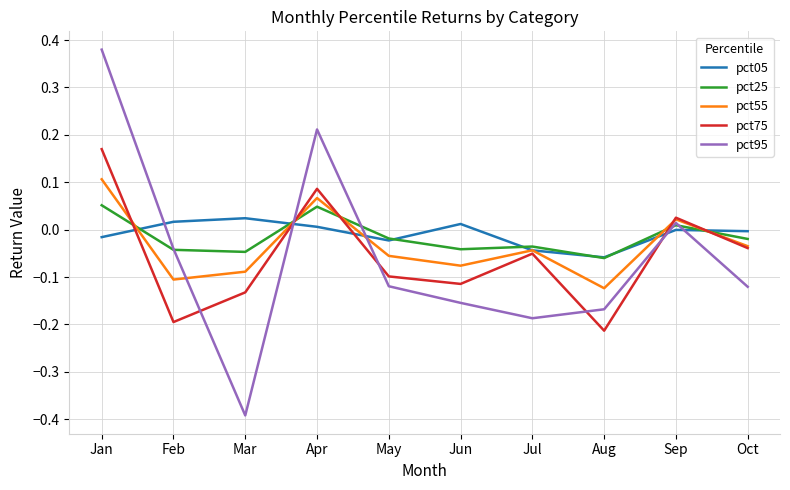

How many values in pct95 are above zero?

3